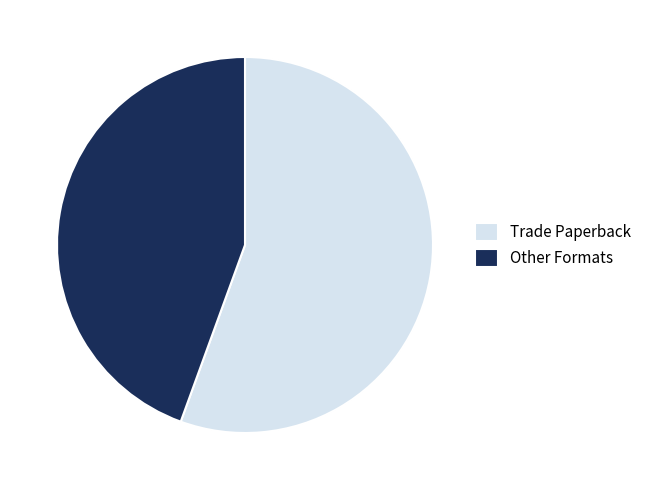

The Trade Paperback slice represents 43% of the pie. True or false?

False